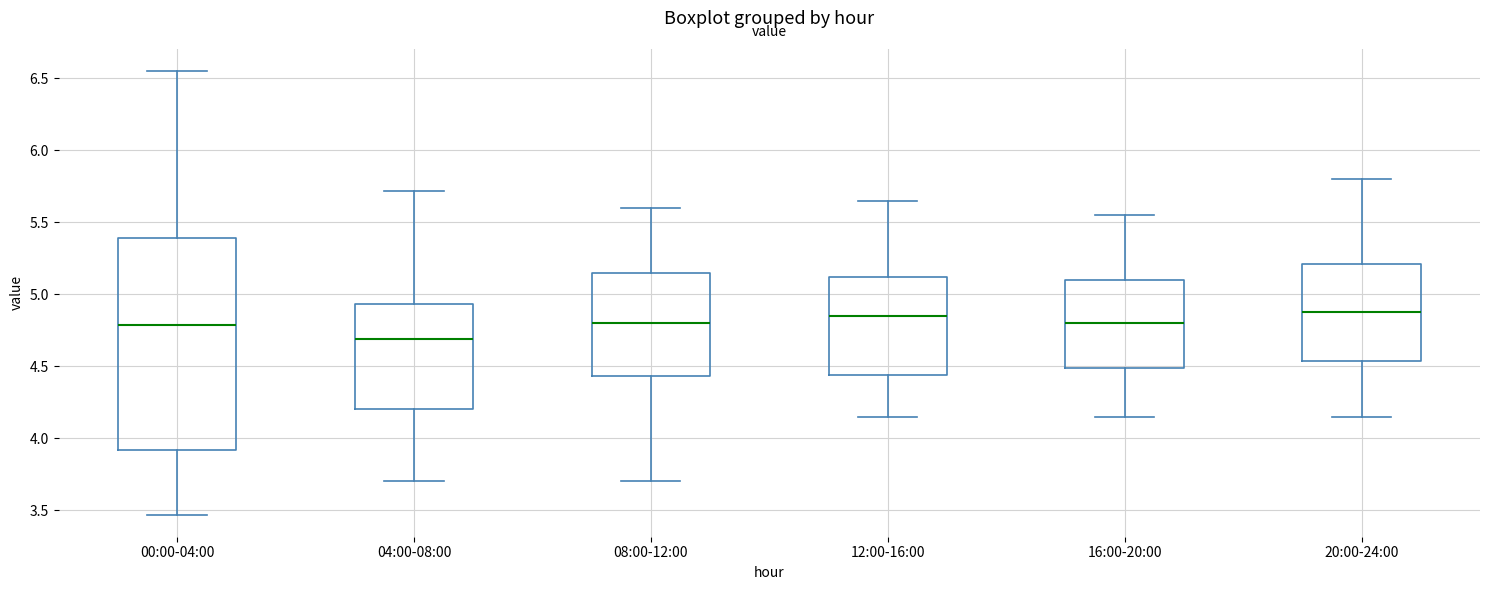

Where does the lower whisker of the box for 08:00-12:00 end on the y-axis? The values are not printed on the chart, so give them approximately, as read against the axis.

3.70